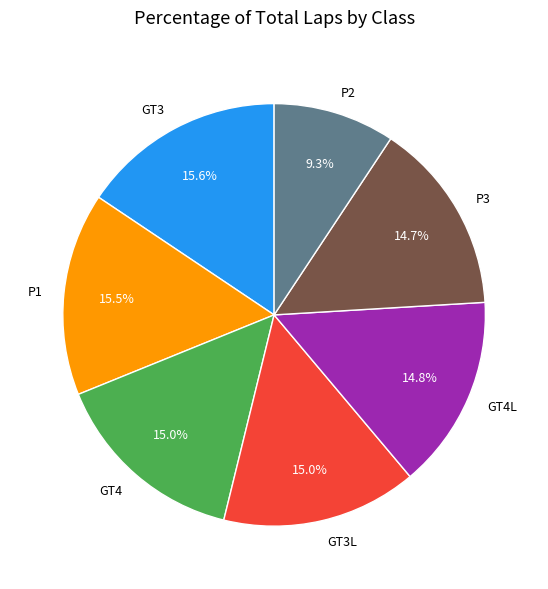

Combined, do GT3L and P3 account for over 50%?

No